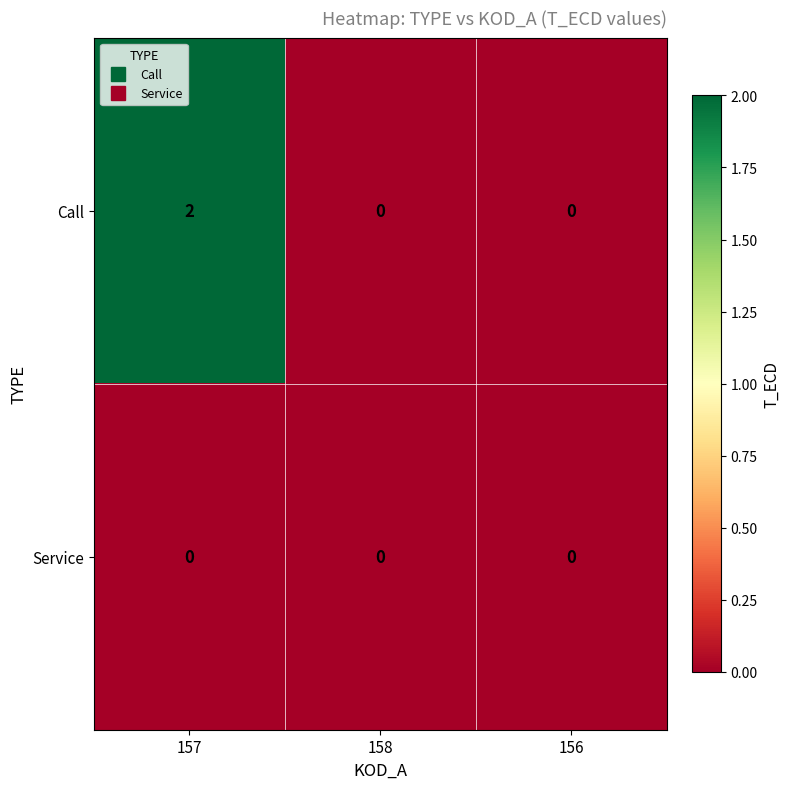

Rank the series at 157 from highest to lowest value.

Call, Service